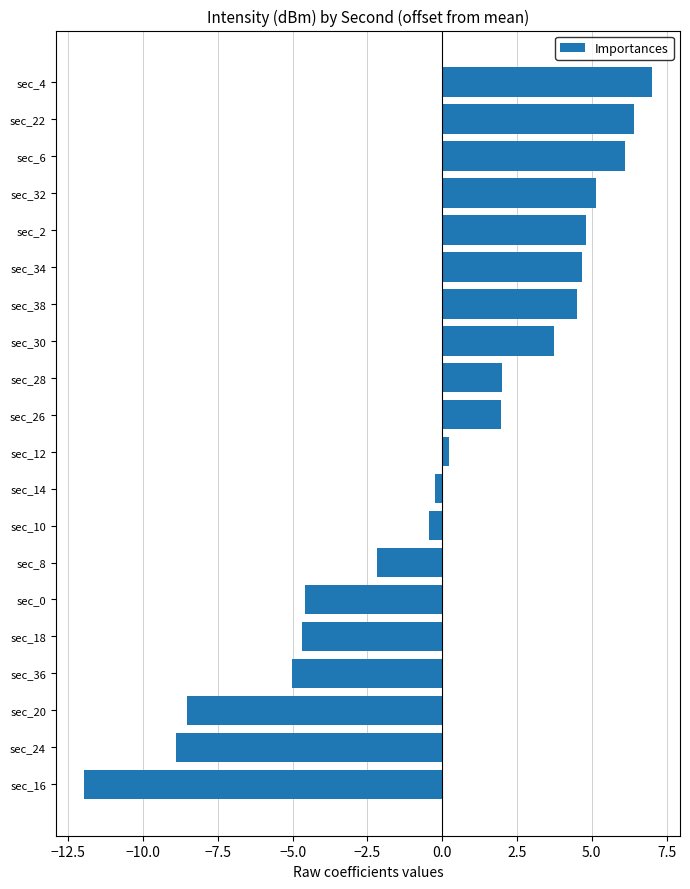

Reading bottom to top, what are all the values shown in this chart?

-12.0	-8.9	-8.5	-5.0	-4.7	-4.6	-2.2	-0.4	-0.2	0.2	2.0	2.0	3.7	4.5	4.7	4.8	5.1	6.1	6.4	7.0